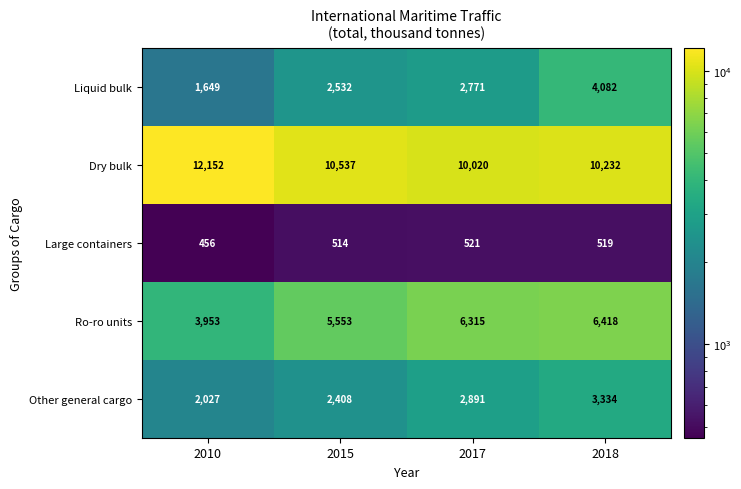

Reading left to right, transcribe all the data shown in this chart.

Liquid bulk: 1649	2532	2771	4082
Dry bulk: 12152	10537	10020	10232
Large containers: 456	514	521	519
Ro-ro units: 3953	5553	6315	6418
Other general cargo: 2027	2408	2891	3334